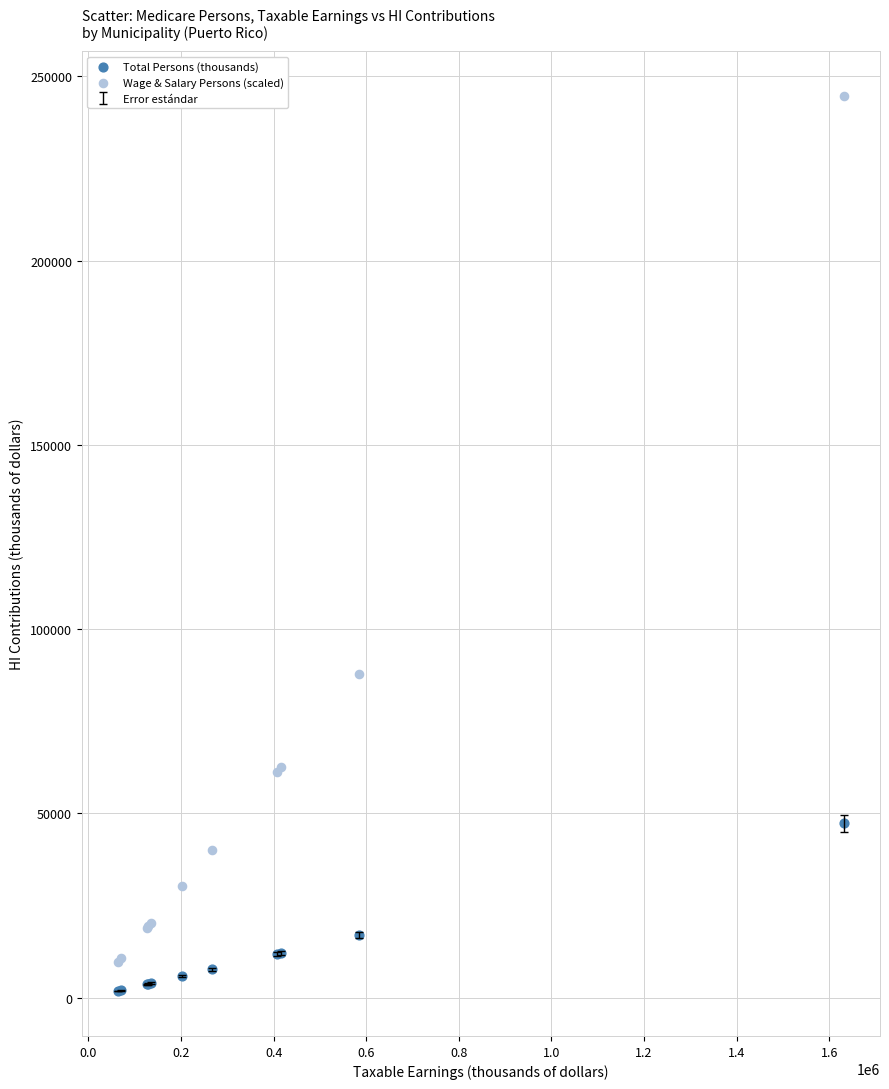

In the Wage & Salary Persons (scaled) series, what Y value is closest to 127183?

87838.1